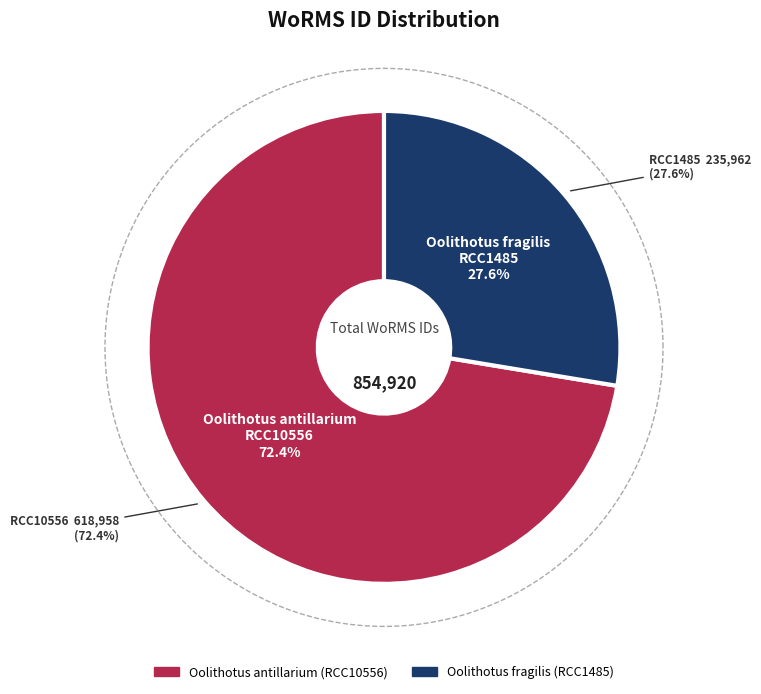

To the nearest percent, what is the combined percentage of Oolithotus antillarium and Oolithotus fragilis?

100%